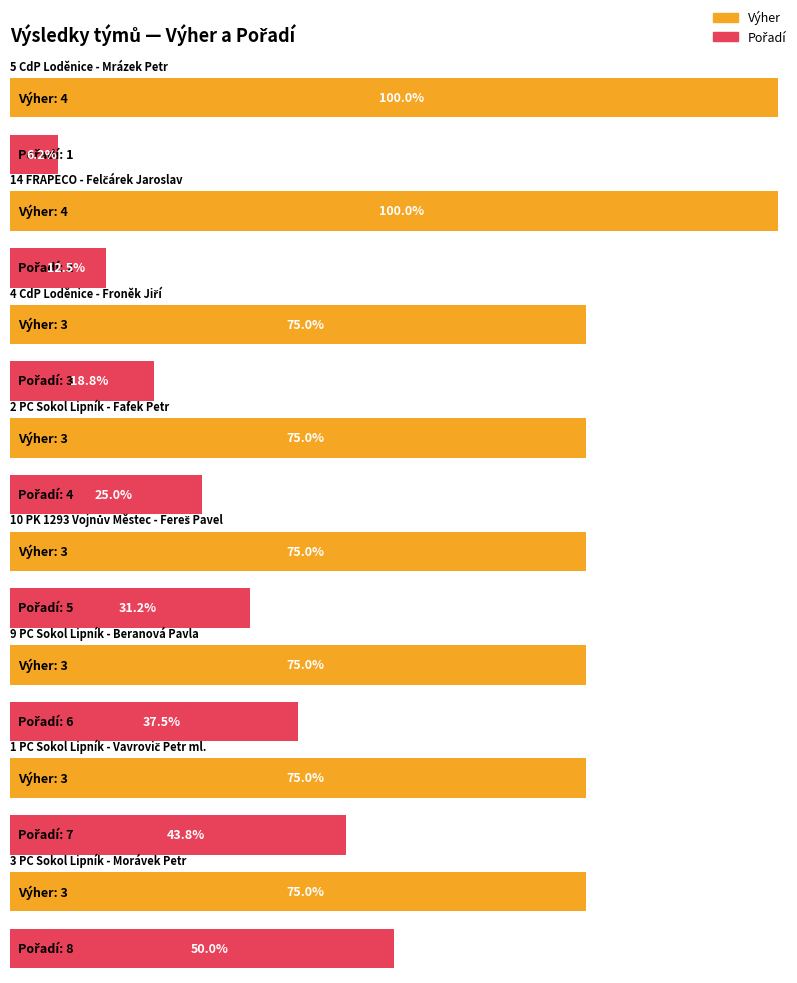

What is the approximate value of Výher at 3 PC Sokol Lipník - Morávek Petr?

3